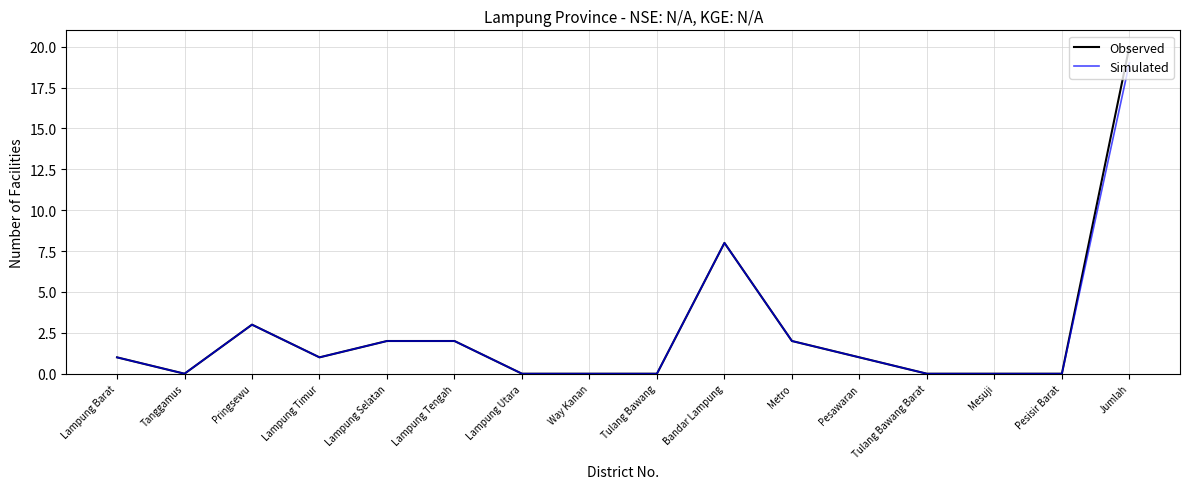

Is it true that Observed equals 12 at Tulang Bawang?

False